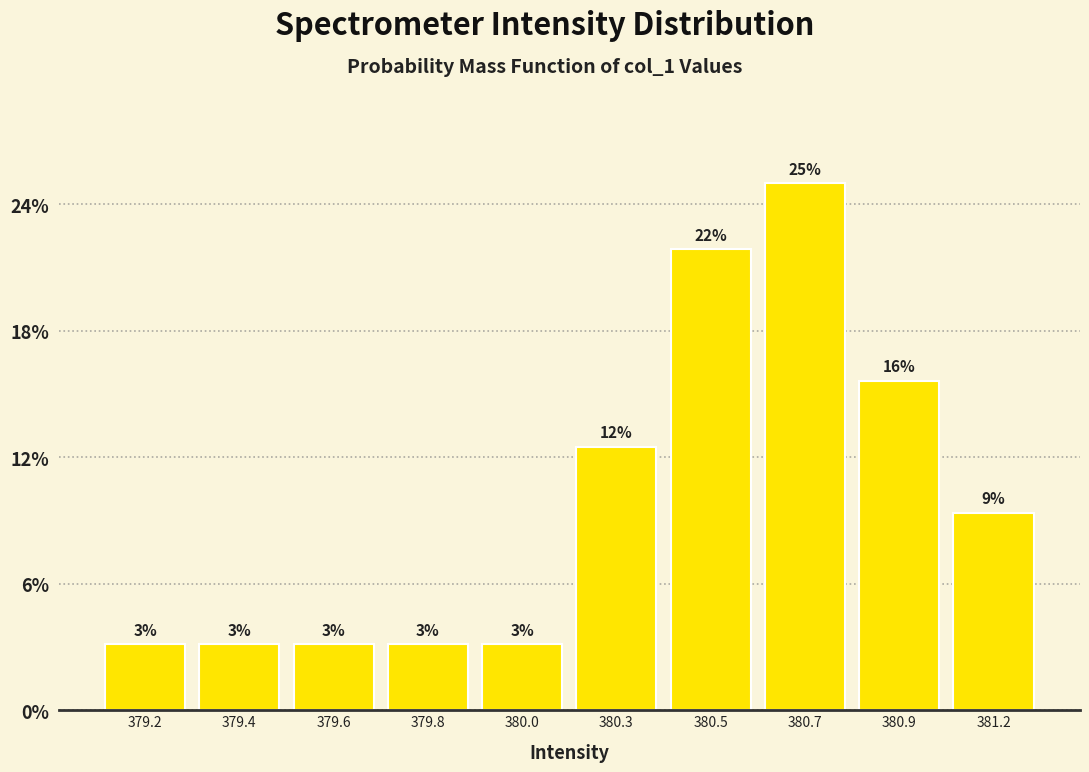

How many bars are there in total?

10